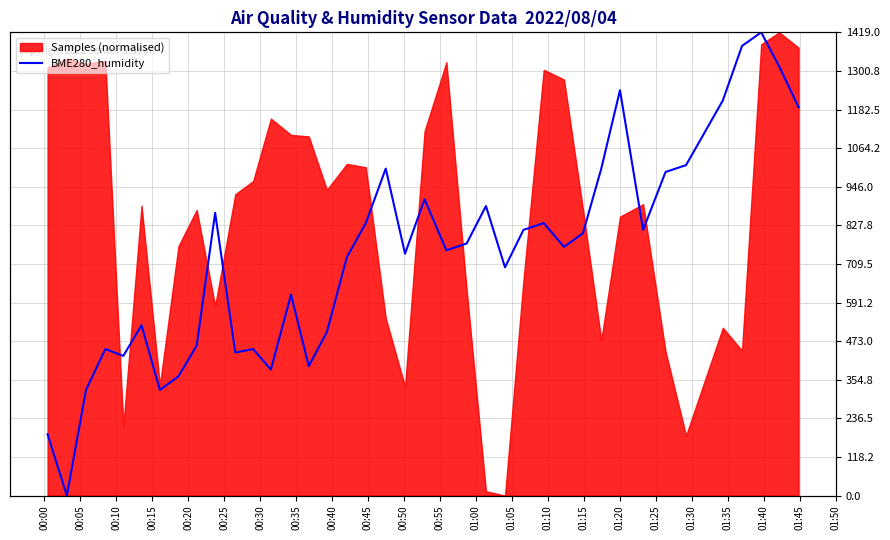

Which category has the lowest value across all series?

00:05